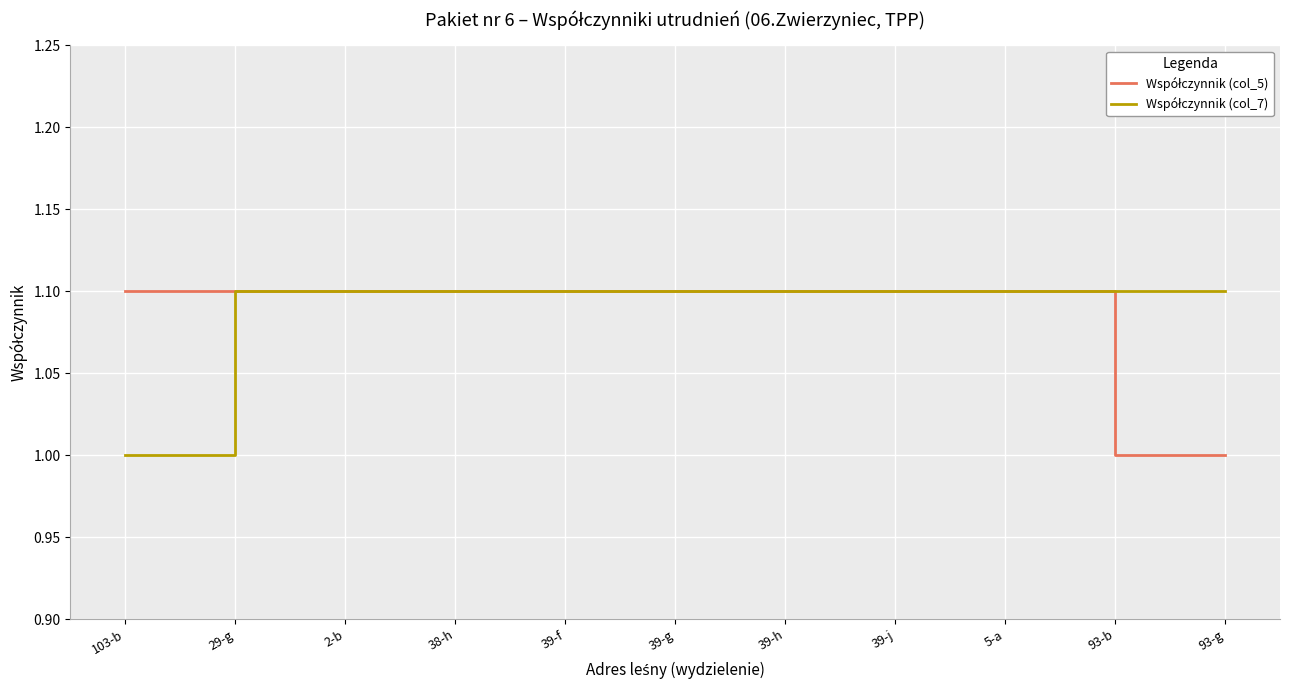

How many lines are shown in the chart?

2